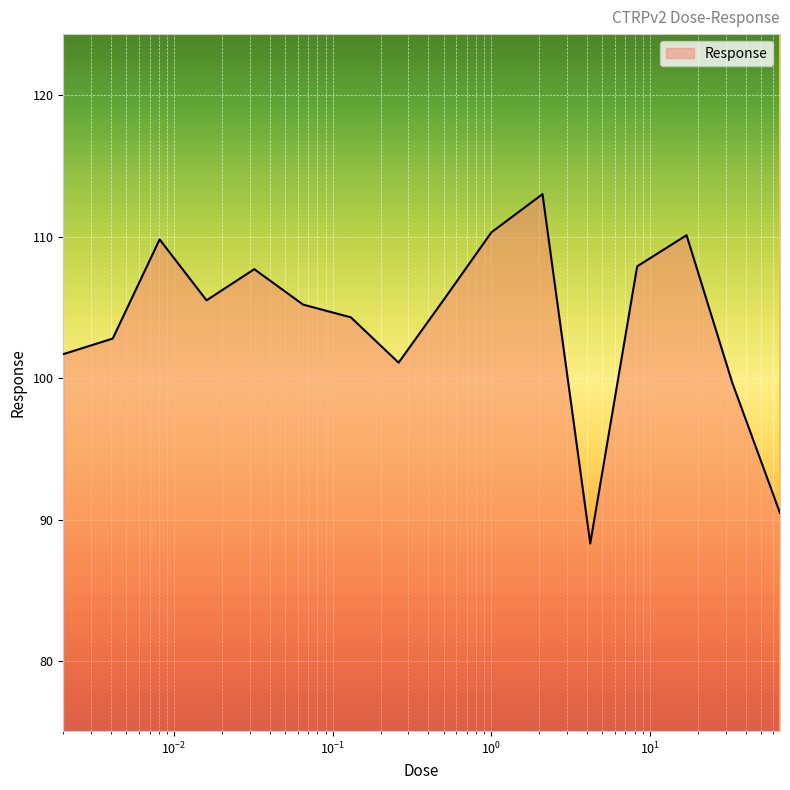

What is the minimum value shown in the chart?

88.3